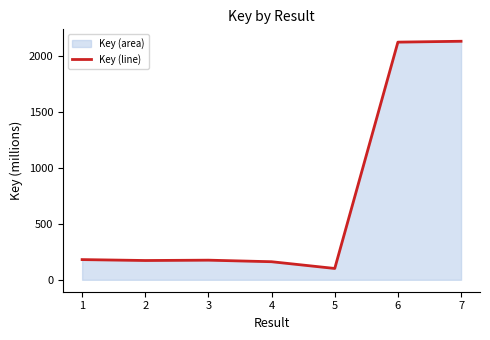

How many interior local peaks (higher than both neighbors) does the data have?

1